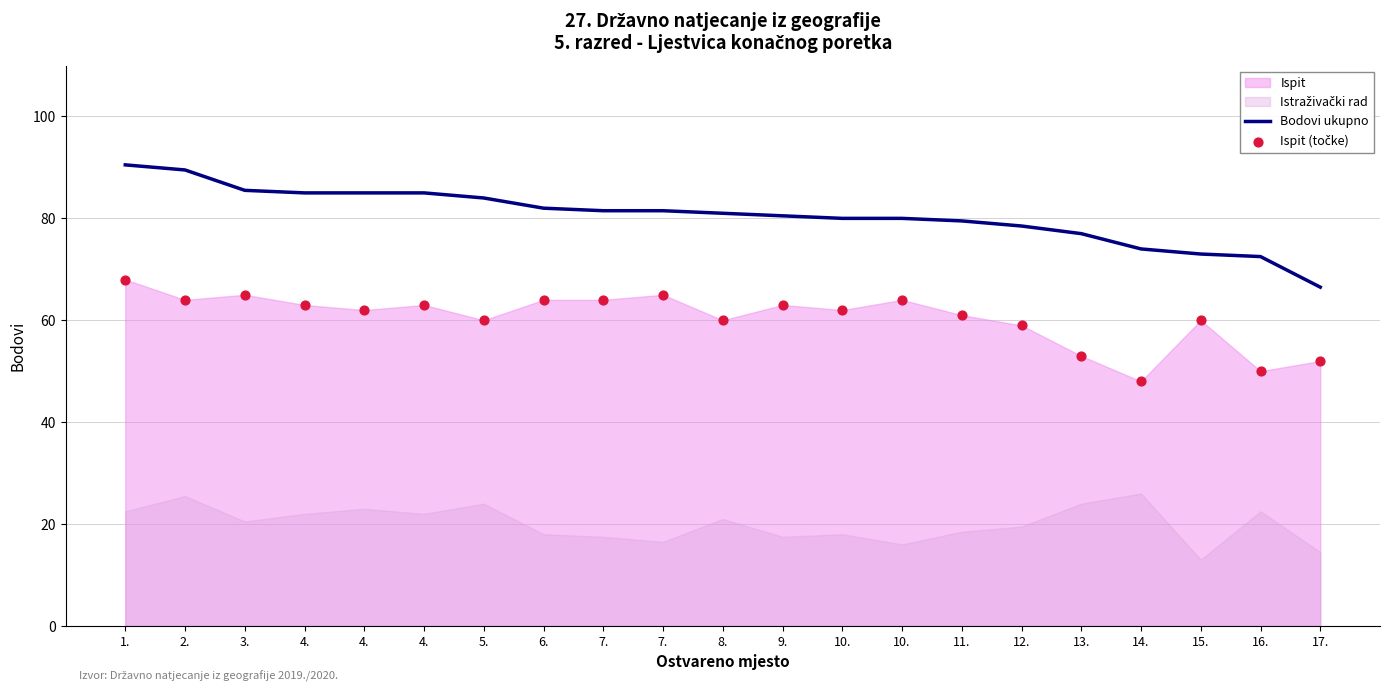

Which series has the largest total across all categories?

Bodovi ukupno